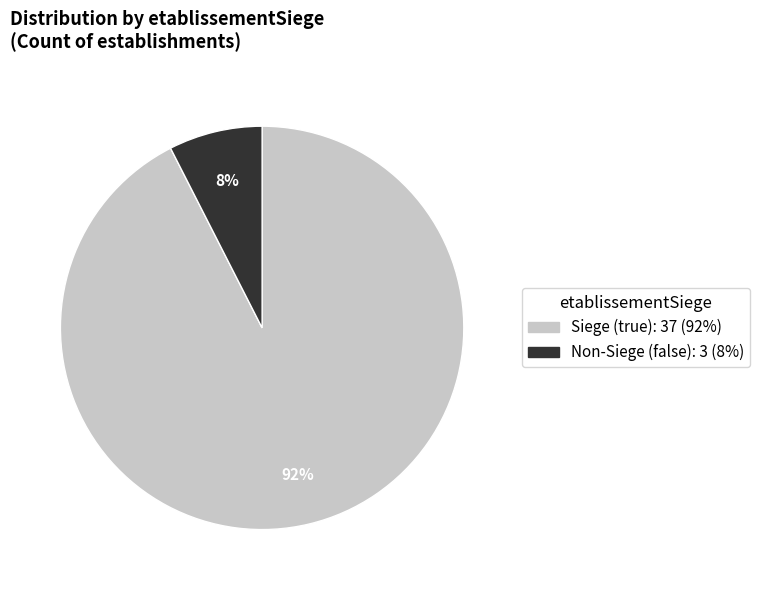

To the nearest percent, what is the average slice percentage?

50%